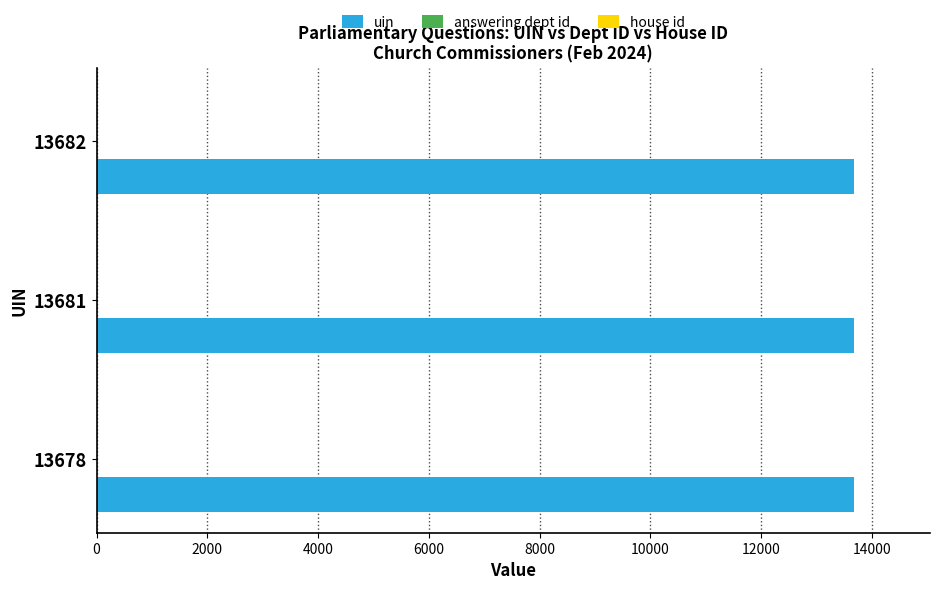

Is it true that uin equals 21909 at 13681?

False